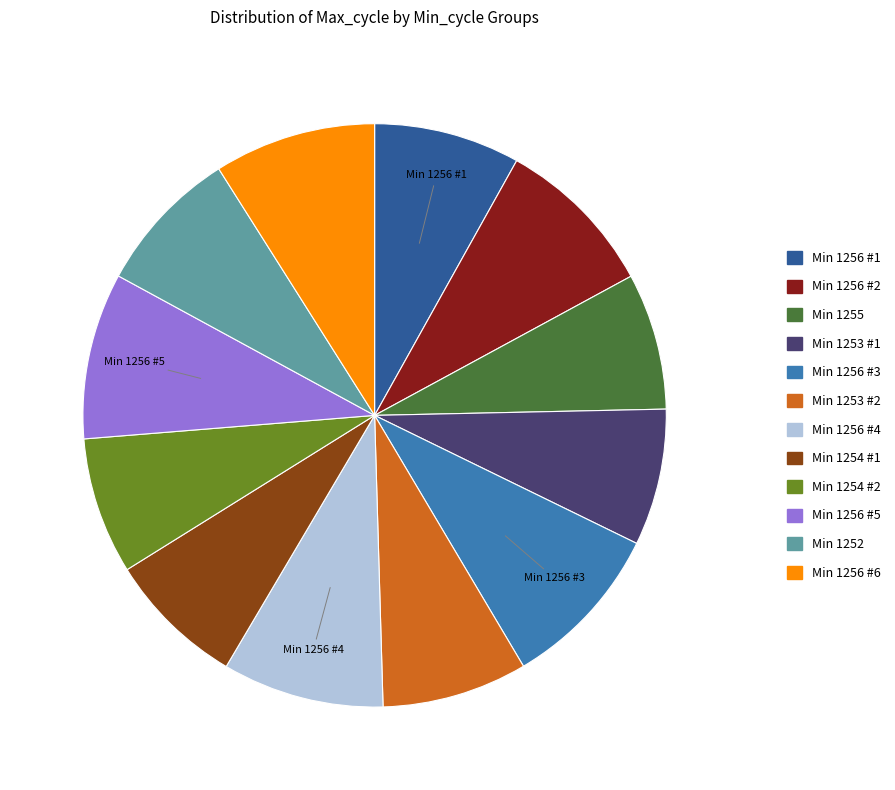

Approximately how many times larger is the value at Min 1256 #1 compared to Min 1256 #4?

0.9